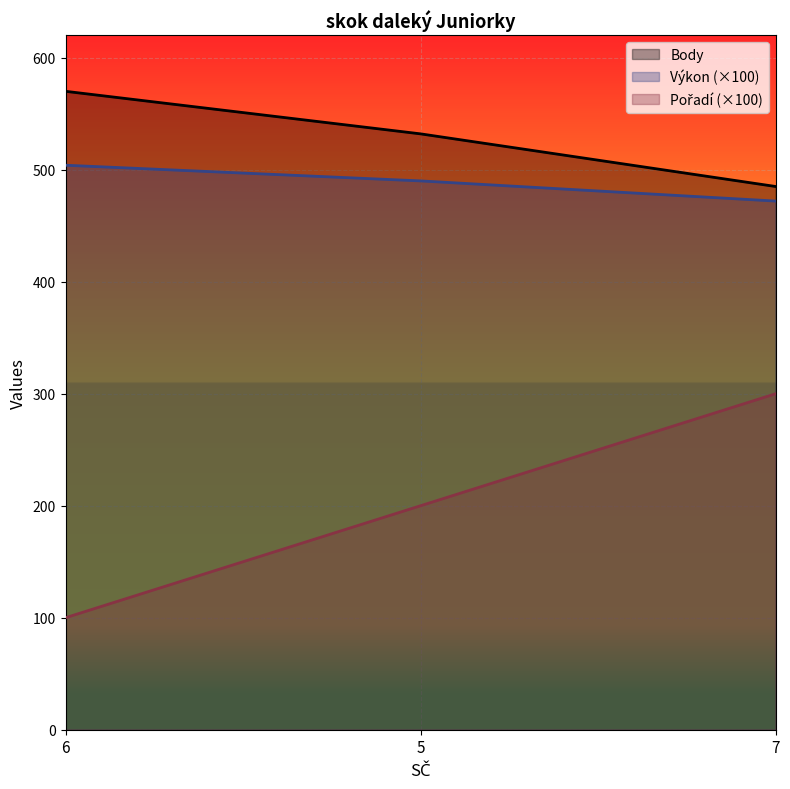

The value of Pořadí (×100)_line at 6 is 149.9. True or false?

False